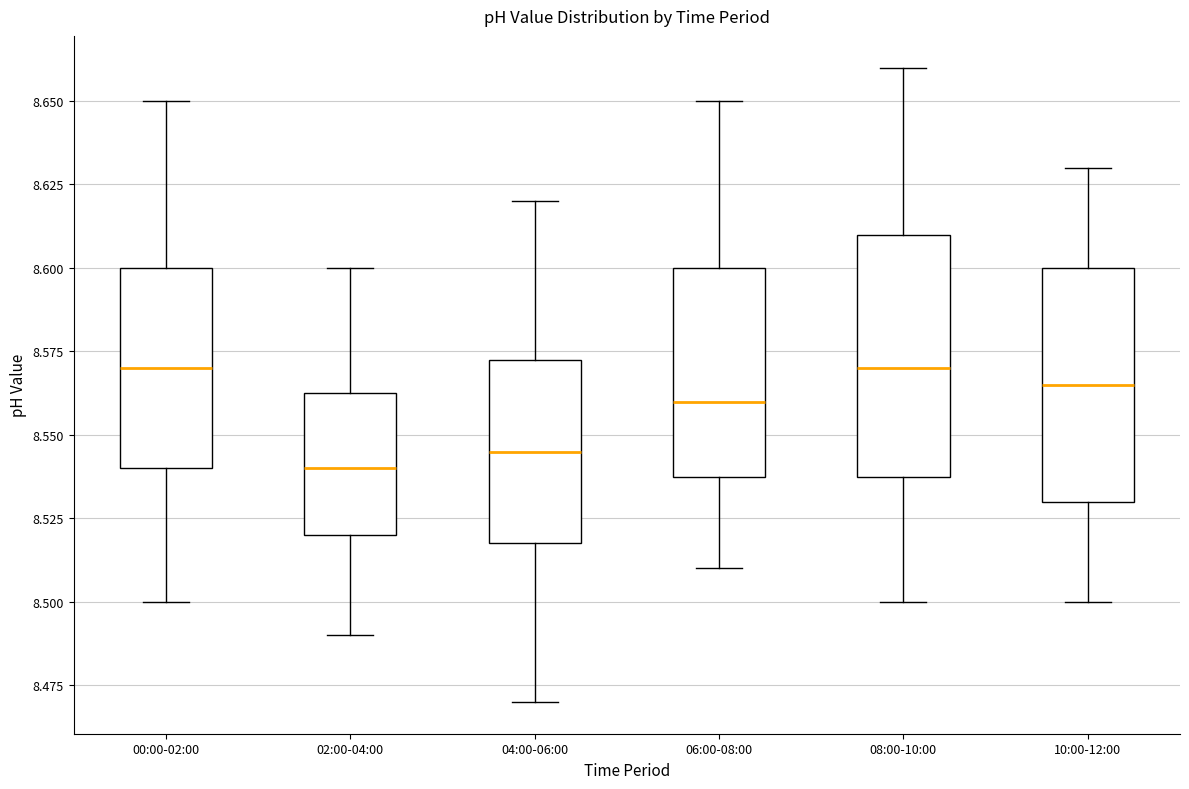

Reading left to right, read every box against the y-axis: the position of its median line, the range the box covers, and the ends of its whiskers. The values are not printed on the chart, so give them approximately, as read against the axis.

00:00-02:00: median 8.570, box 8.540 to 8.600, whiskers 8.500 to 8.650
02:00-04:00: median 8.540, box 8.520 to 8.565, whiskers 8.490 to 8.600
04:00-06:00: median 8.545, box 8.520 to 8.575, whiskers 8.470 to 8.620
06:00-08:00: median 8.560, box 8.540 to 8.600, whiskers 8.510 to 8.650
08:00-10:00: median 8.570, box 8.540 to 8.610, whiskers 8.500 to 8.660
10:00-12:00: median 8.565, box 8.530 to 8.600, whiskers 8.500 to 8.630